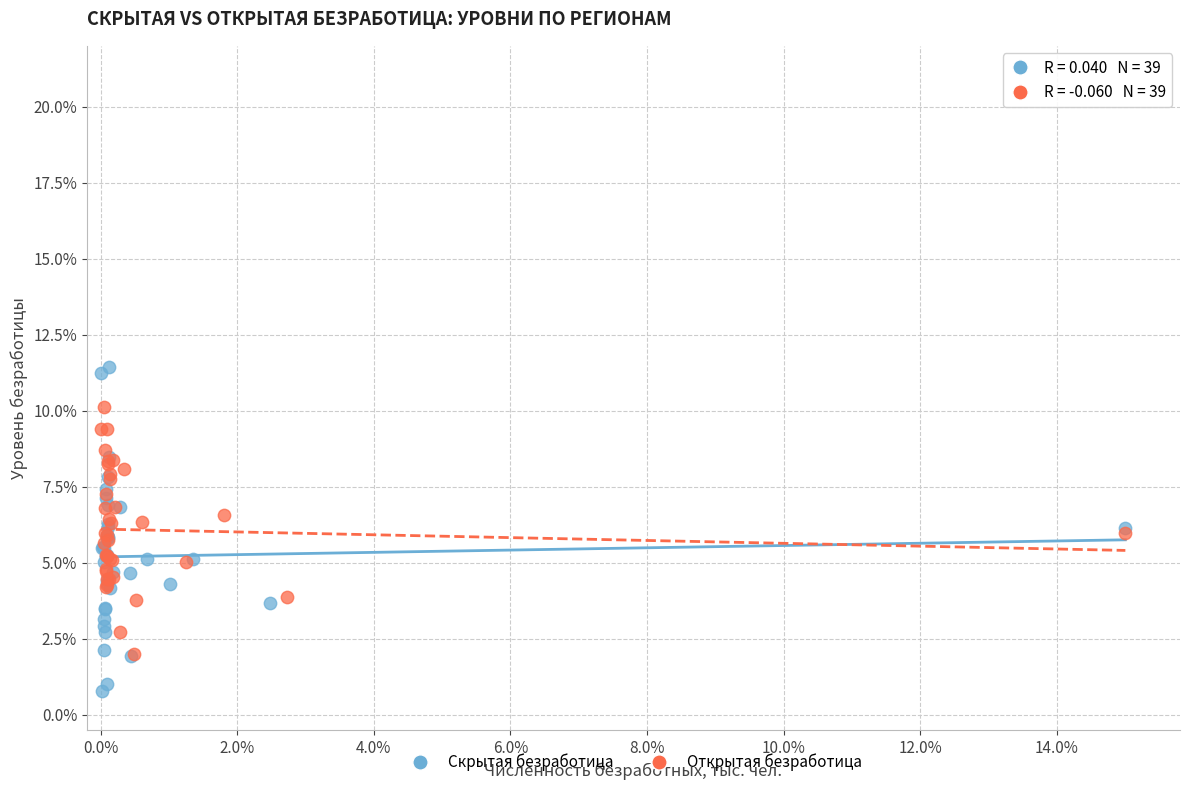

Which series has the widest spread of Y values?

Скрытая безработица